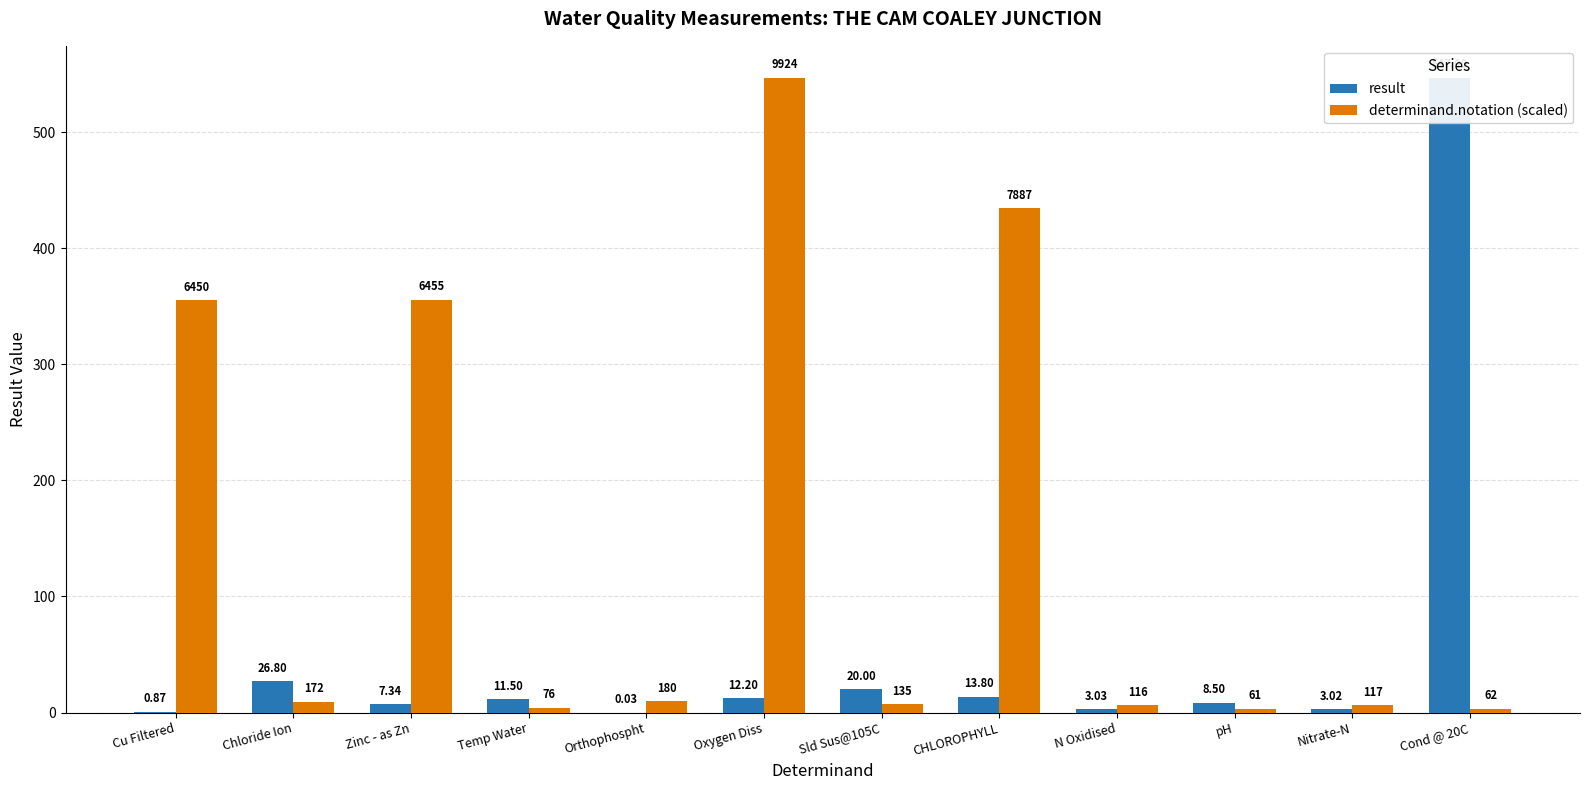

Rank the categories by result value from highest to lowest.

Cond @ 20C, Chloride Ion, Sld Sus@105C, CHLOROPHYLL, Oxygen Diss, Temp Water, pH, Zinc - as Zn, N Oxidised, Nitrate-N, Cu Filtered, Orthophospht